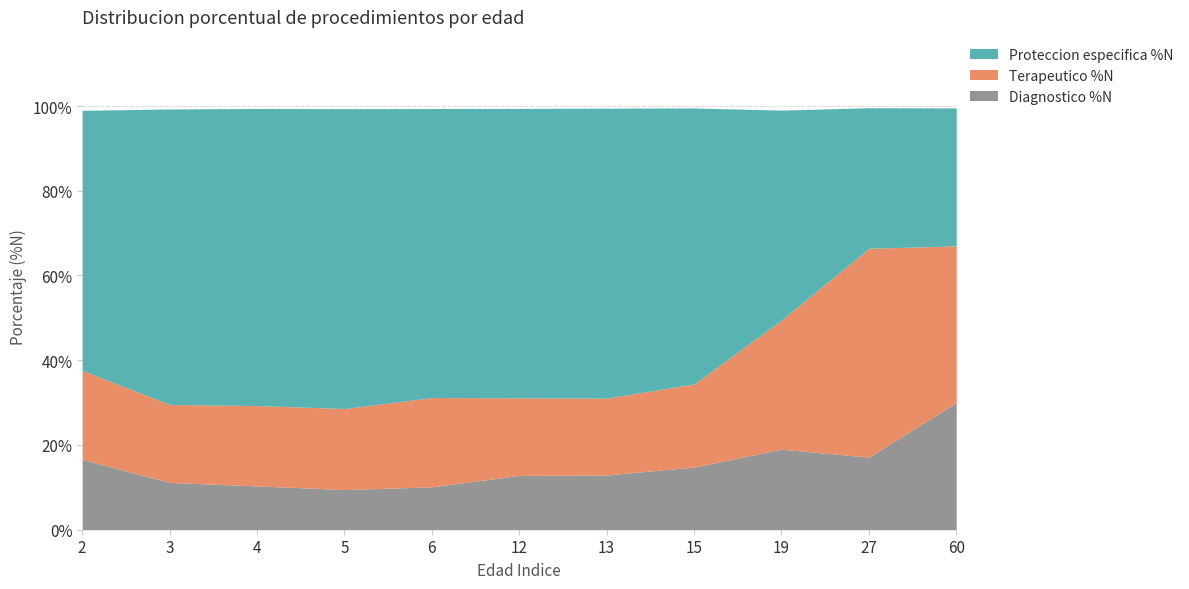

At which category is the sum across all series the highest?

27